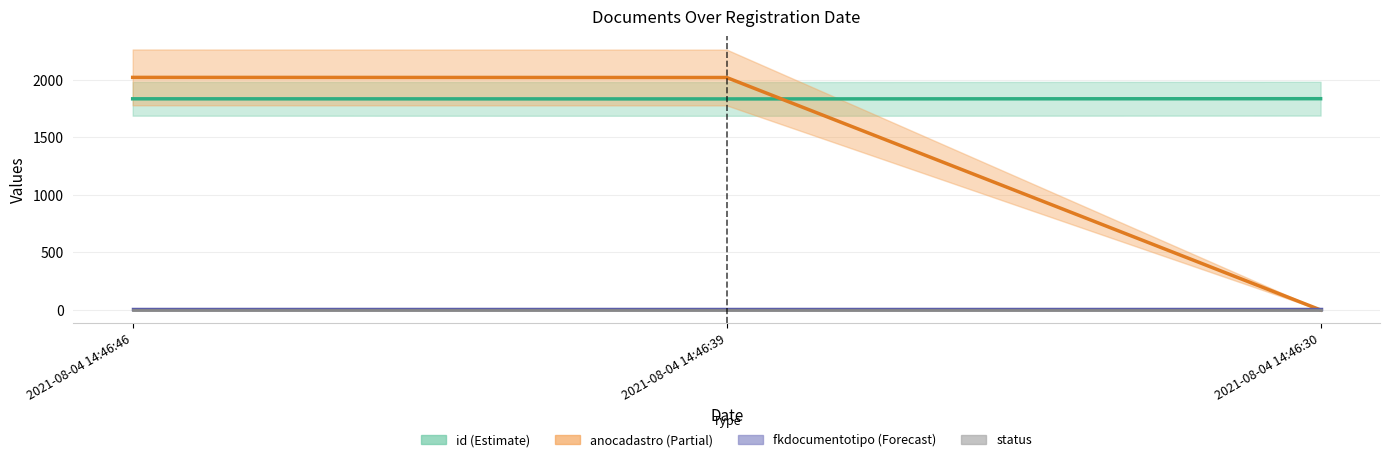

The value of id at 2021-08-04 14:46:39 is 1833. True or false?

True